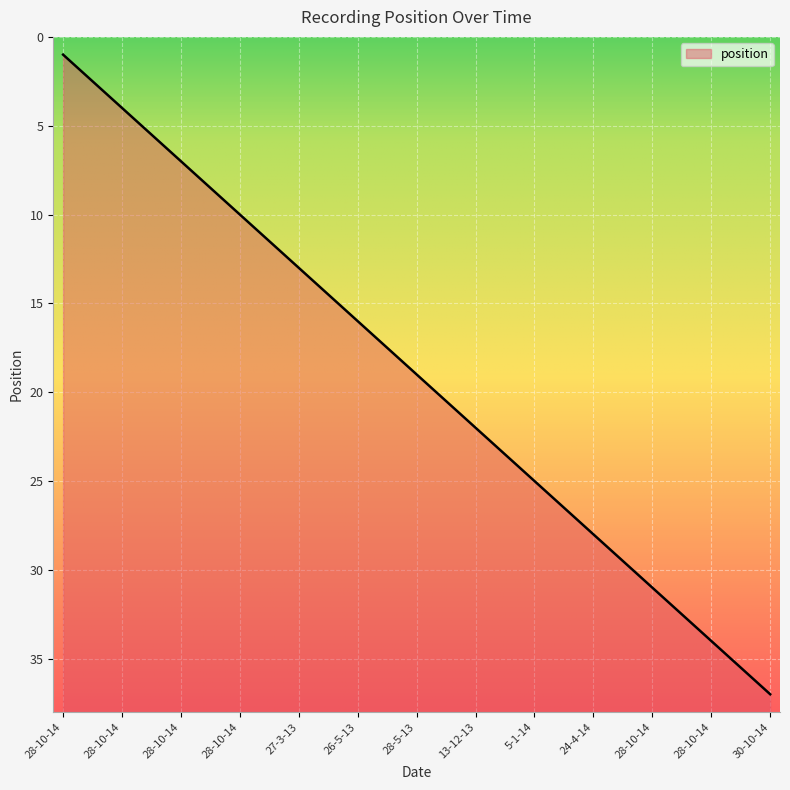

What is the value of the 28th point from the left?

27